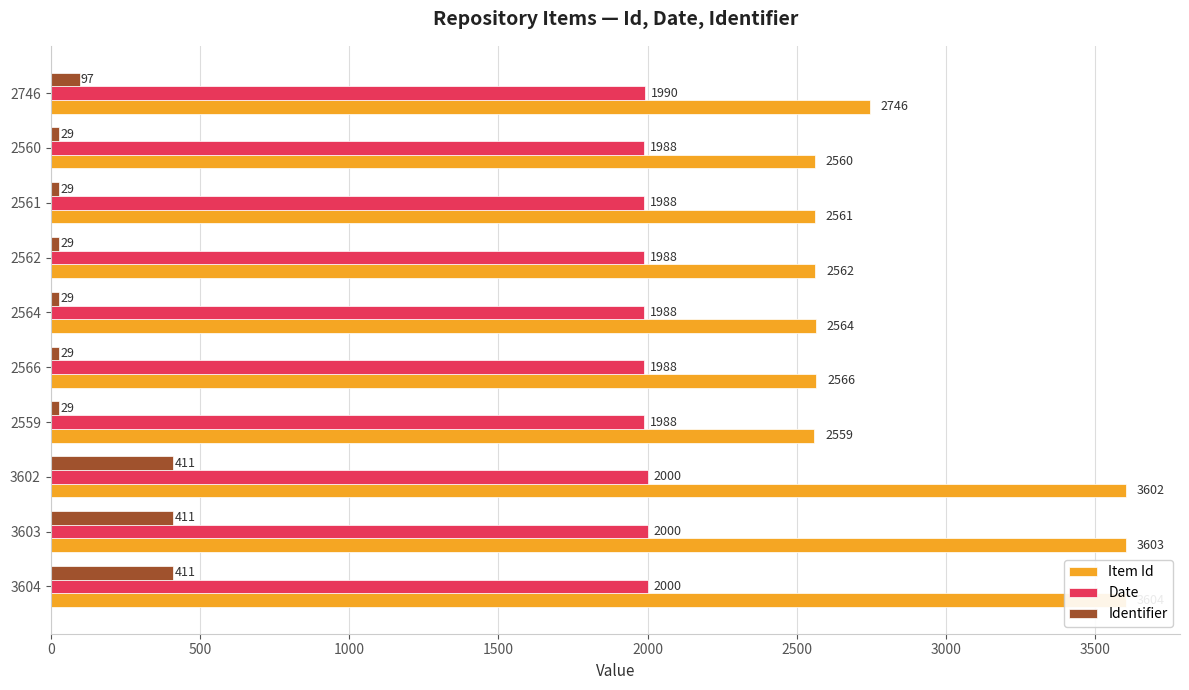

What is the highest value of the Date series?

2000